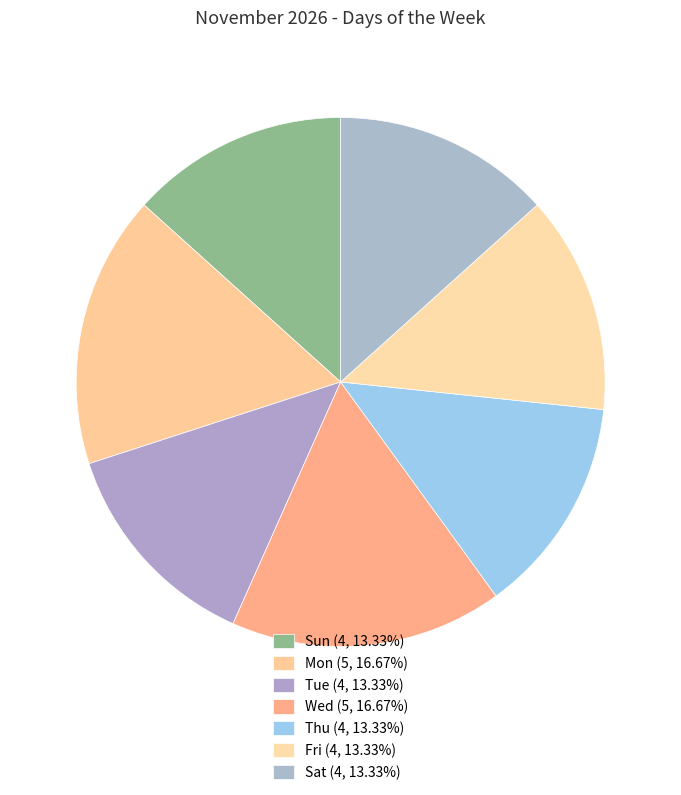

Is it true that Mon is 17% of the pie?

True